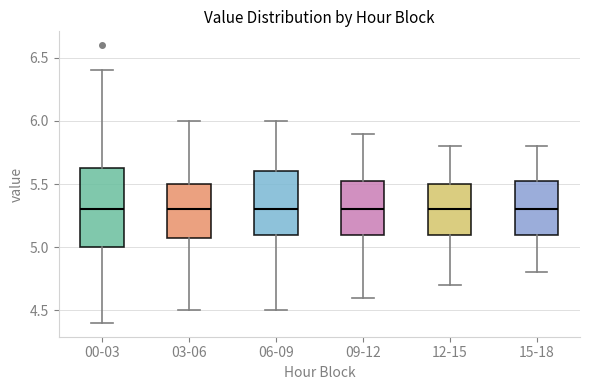

Reading left to right, read every box against the y-axis: the position of its median line, the range the box covers, and the ends of its whiskers. The values are not printed on the chart, so give them approximately, as read against the axis.

00-03: median 5.30, box 5.00 to 5.65, whiskers 4.40 to 6.40
03-06: median 5.30, box 5.10 to 5.50, whiskers 4.50 to 6.00
06-09: median 5.30, box 5.10 to 5.60, whiskers 4.50 to 6.00
09-12: median 5.30, box 5.10 to 5.55, whiskers 4.60 to 5.90
12-15: median 5.30, box 5.10 to 5.50, whiskers 4.70 to 5.80
15-18: median 5.30, box 5.10 to 5.55, whiskers 4.80 to 5.80